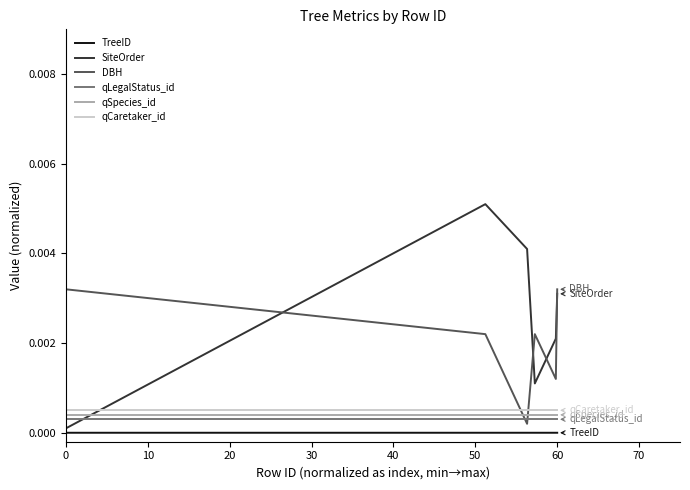

True or false: qCaretaker_id and qLegalStatus_id intersect in this chart.

False